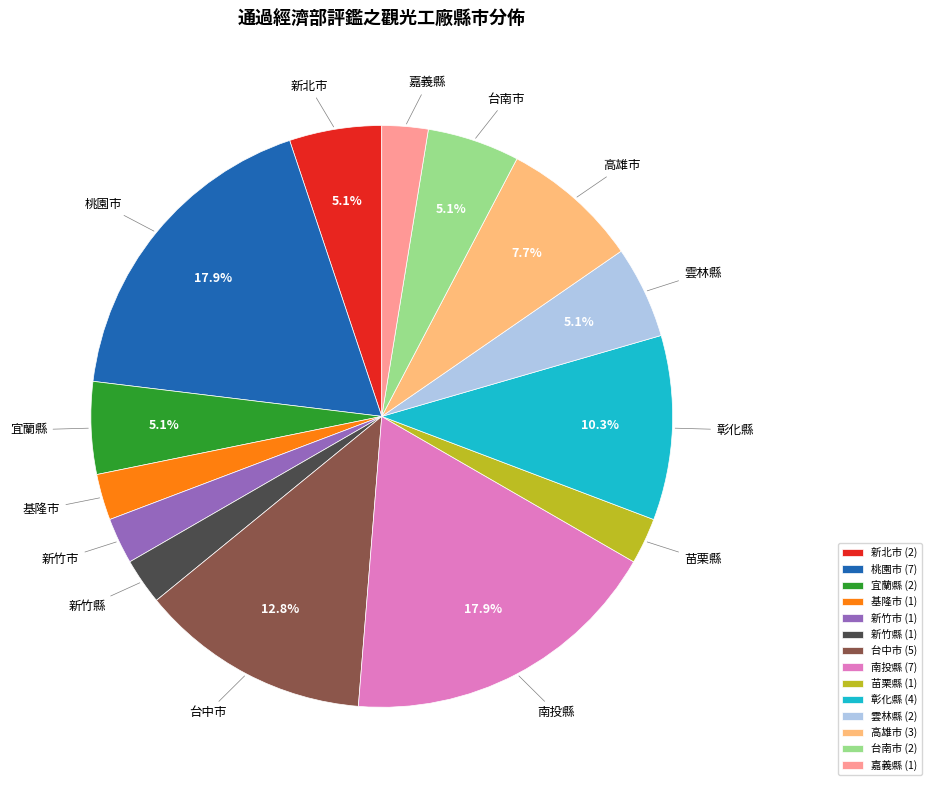

What percentage is NOT represented by 宜蘭縣?

94.9%